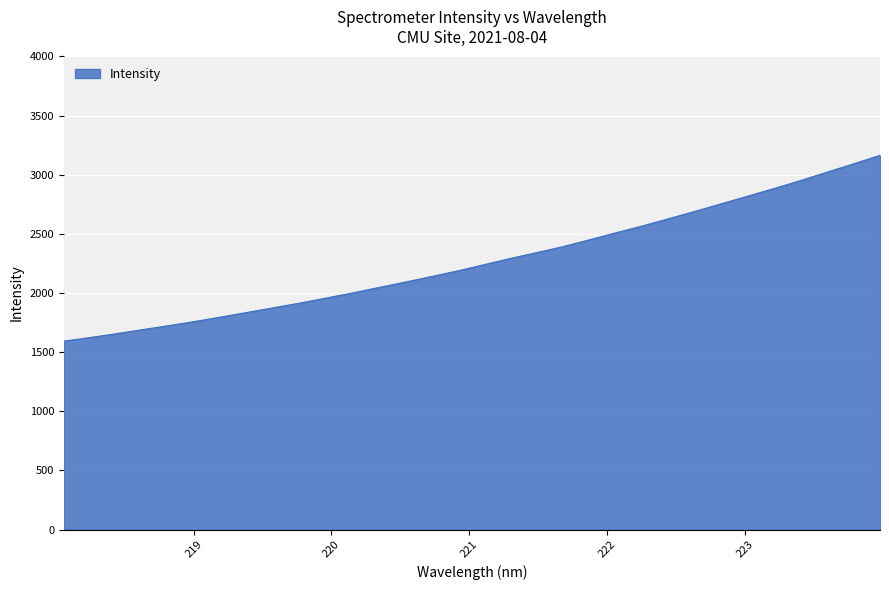

What is the maximum value shown in the chart?

3164.5